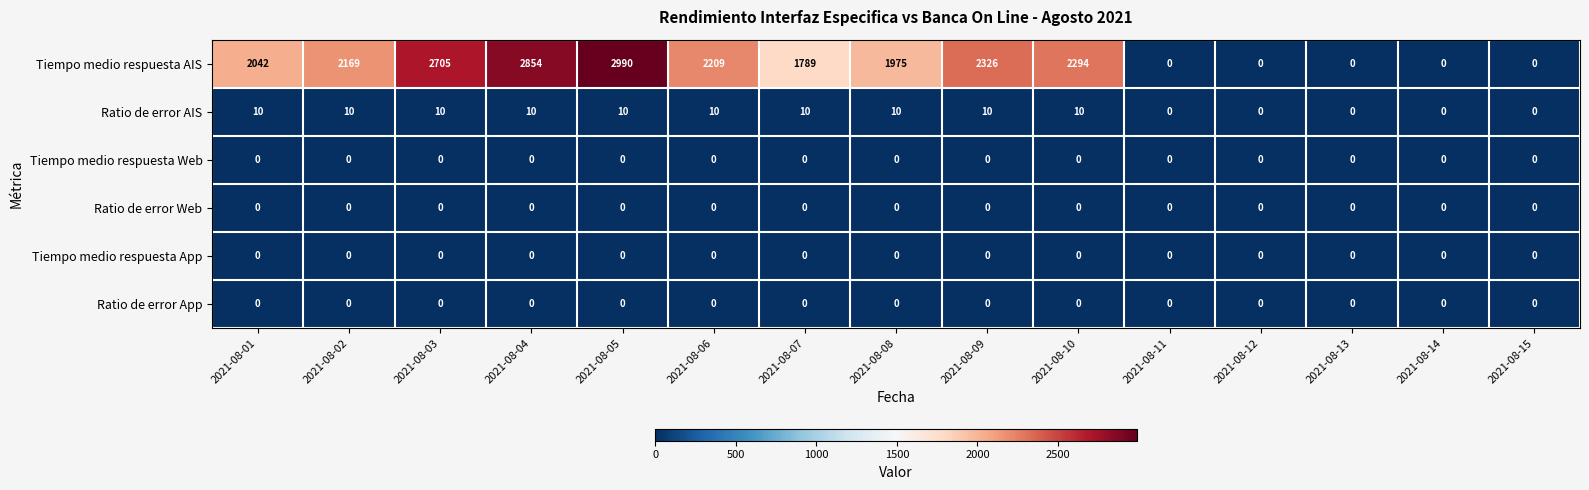

Is it true that Ratio de error App equals 0 at 2021-08-03?

True